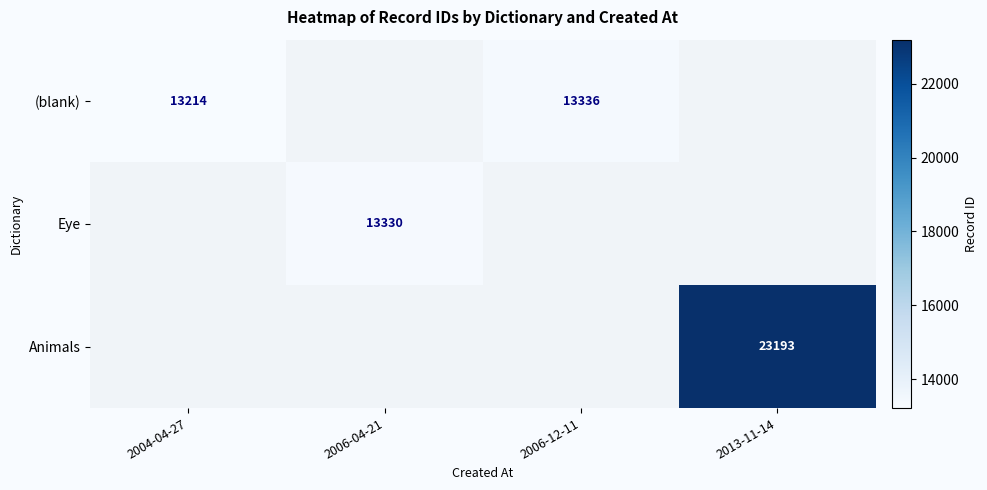

Which series has the largest range (max minus min)?

(blank)